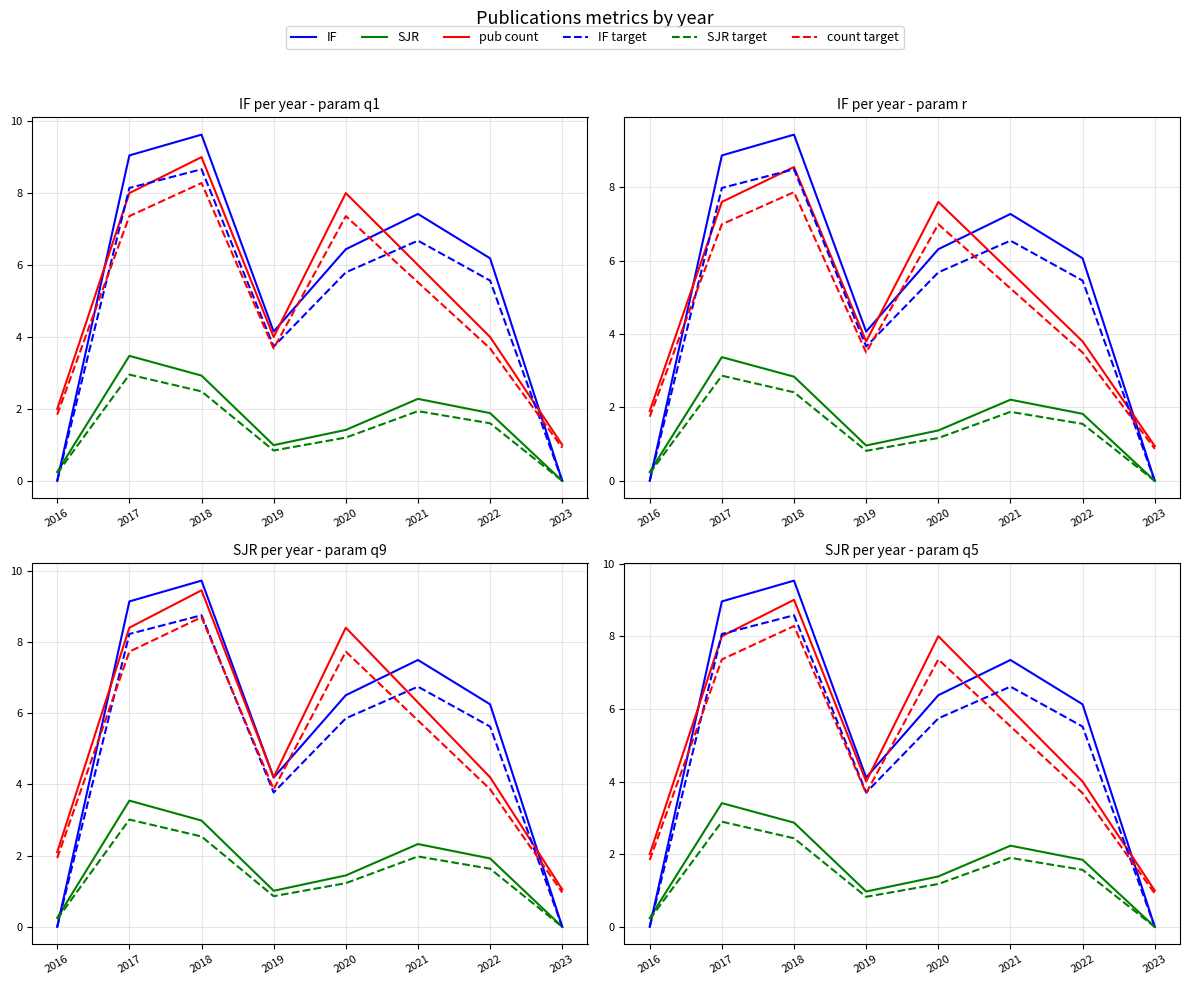

Which label corresponds to the largest value in the chart?

2018